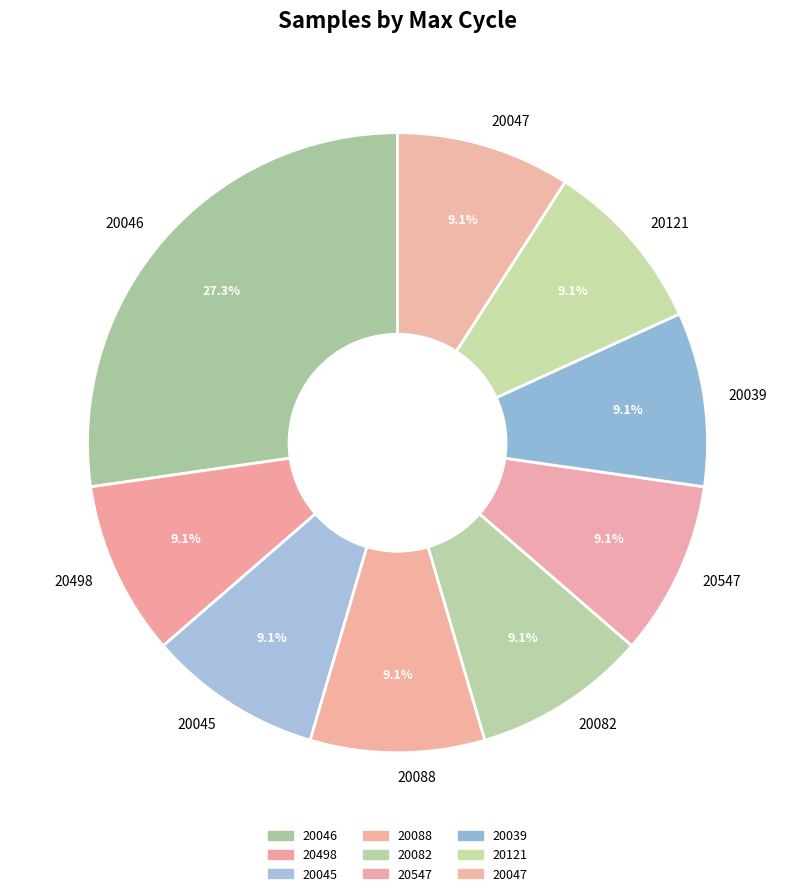

What is the ratio of the value at 20046 to the value at 20547?

3.0